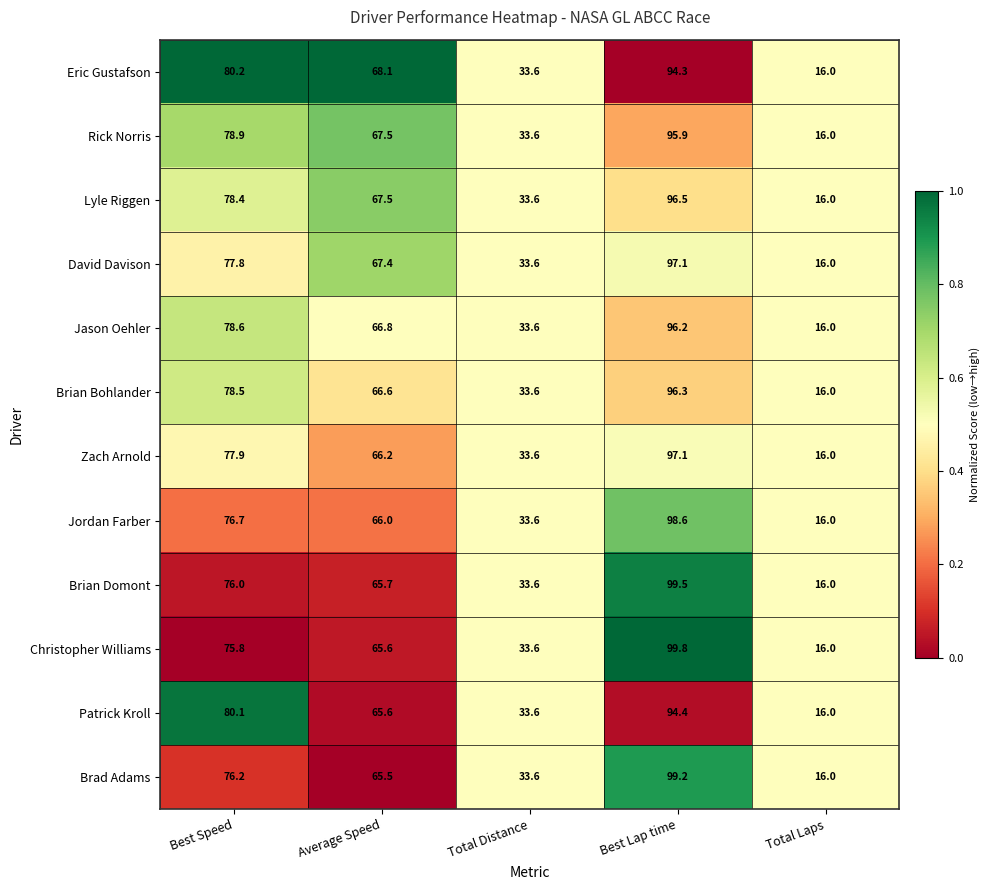

Rank the series at Best Speed from lowest to highest value.

Christopher Williams, Brian Domont, Brad Adams, Jordan Farber, David Davison, Zach Arnold, Lyle Riggen, Brian Bohlander, Jason Oehler, Rick Norris, Patrick Kroll, Eric Gustafson